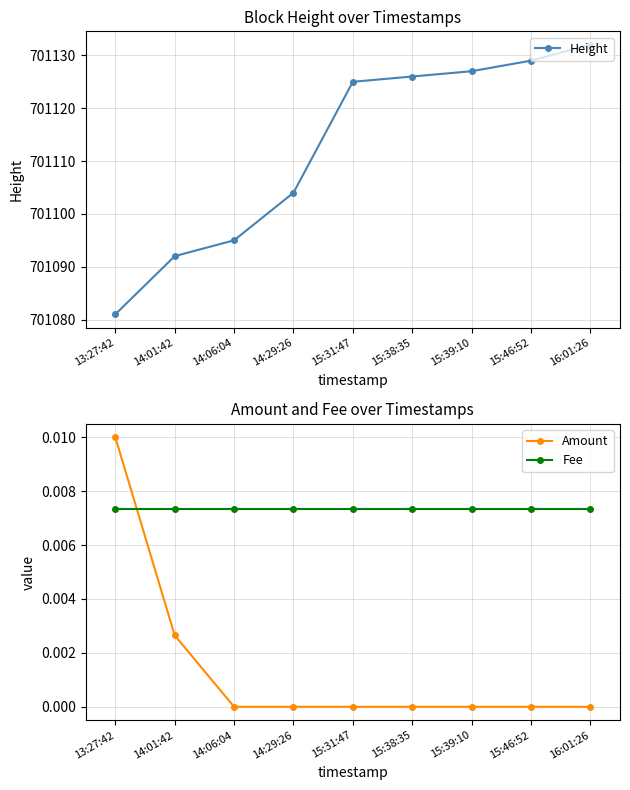

Does the chart have visible grid lines?

Yes